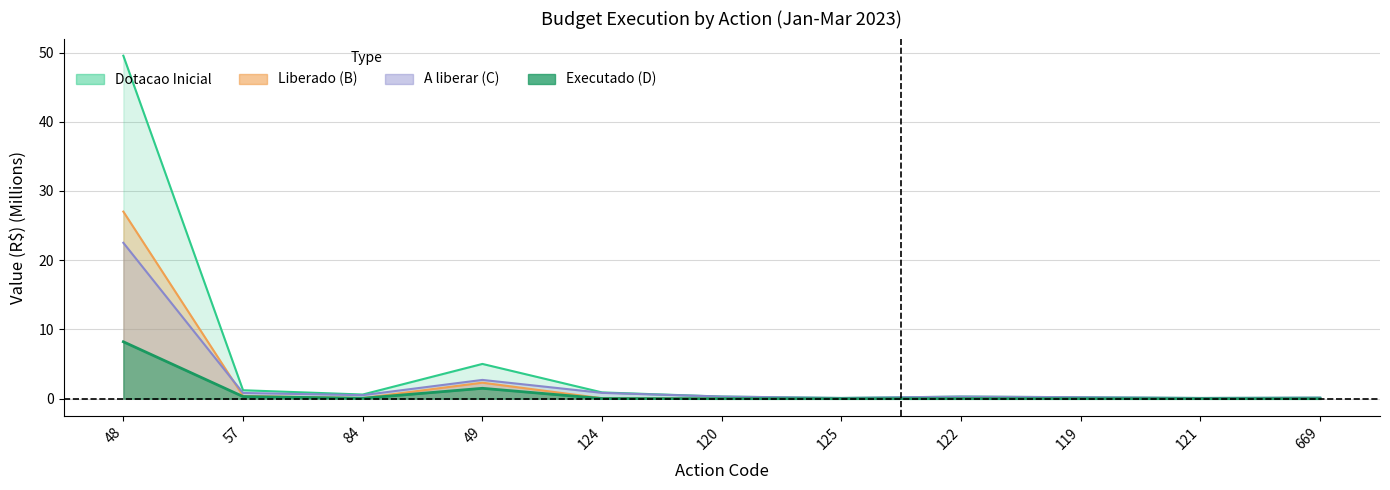

Does the chart display data point markers on the line(s)?

No